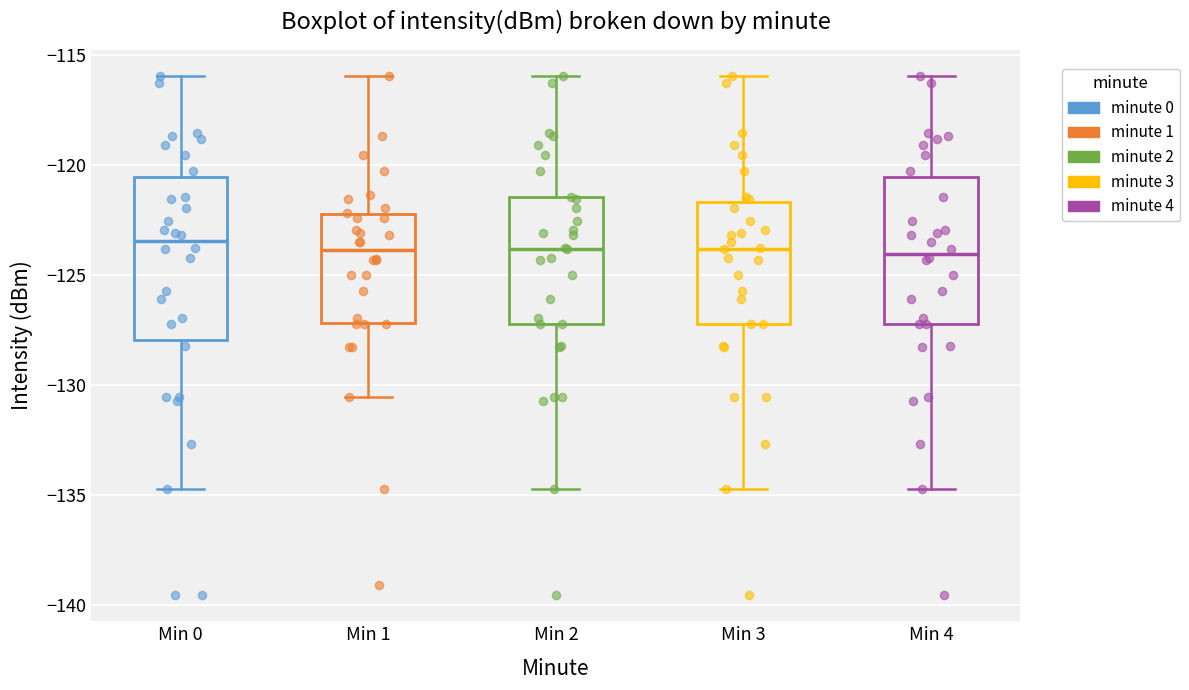

Reading left to right, transcribe this box plot: for each box, give where its median line is, the range the box spans, and where its two whiskers end, as read against the y-axis. The values are not printed on the chart, so give them approximately, as read against the axis.

Min 0: median -123.5, box -128.0 to -120.5, whiskers -135.0 to -116.0
Min 1: median -124.0, box -127.0 to -122.5, whiskers -130.5 to -116.0
Min 2: median -124.0, box -127.0 to -121.5, whiskers -135.0 to -116.0
Min 3: median -124.0, box -127.0 to -121.5, whiskers -135.0 to -116.0
Min 4: median -124.0, box -127.0 to -120.5, whiskers -135.0 to -116.0